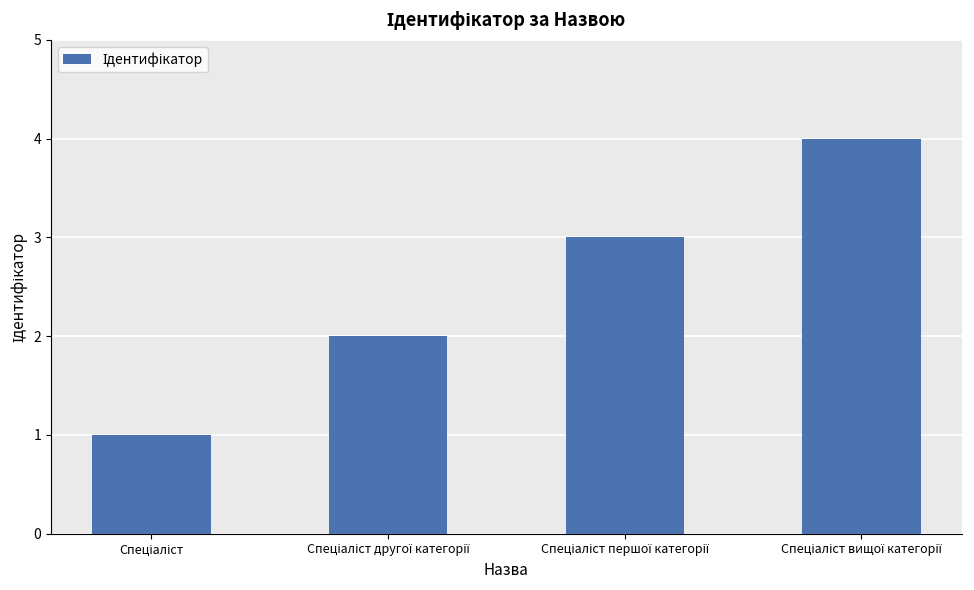

What is the minimum value shown in the chart?

1